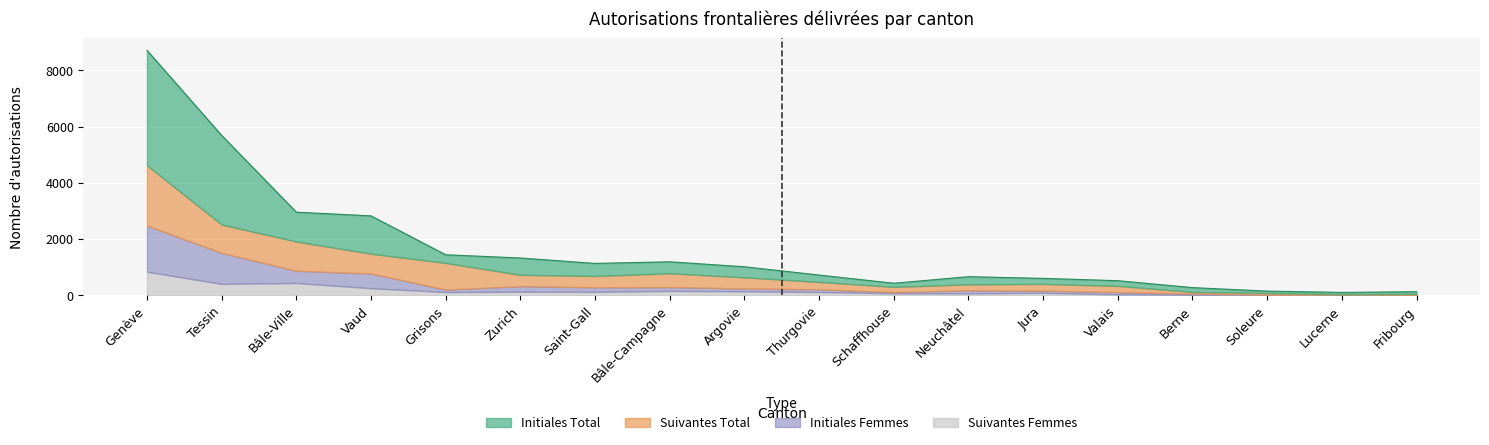

Where is the first local maximum for Suivantes Femmes?

Bâle-Ville